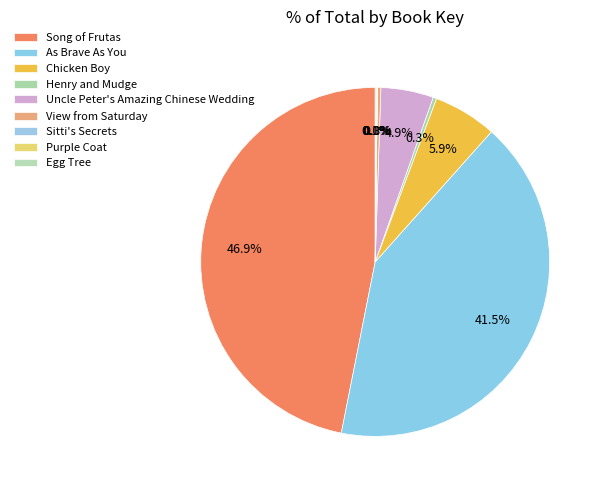

The Egg Tree slice represents 15% of the pie. True or false?

False